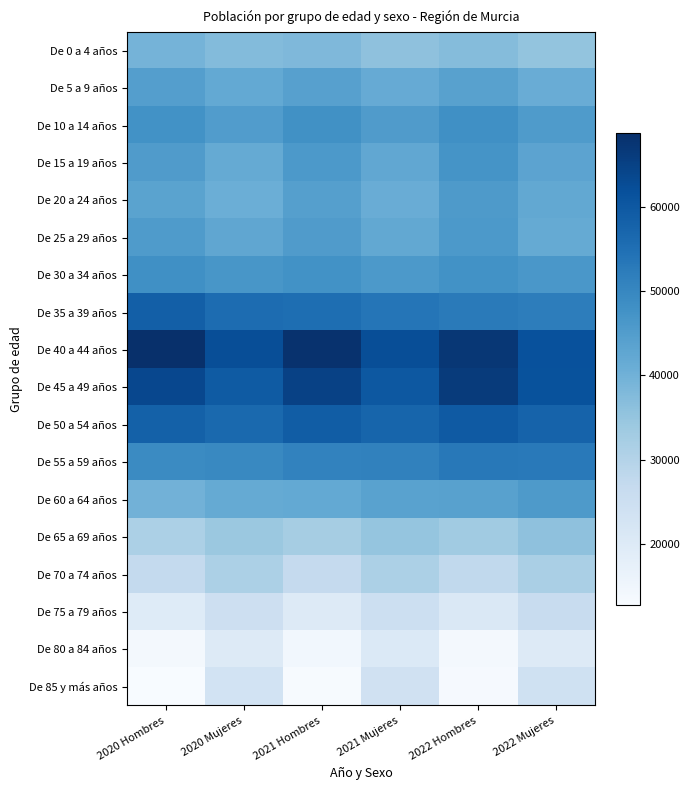

Reading right to left, transcribe all the data shown in this chart.

De 0 a 4 años: 2022 Mujeres=35155	2022 Hombres=37084	2021 Mujeres=35930	2021 Hombres=38008	2020 Mujeres=37375	2020 Hombres=39295
De 5 a 9 años: 2022 Mujeres=41062	2022 Hombres=43993	2021 Mujeres=41439	2021 Hombres=44127	2020 Mujeres=41965	2020 Hombres=44639
De 10 a 14 años: 2022 Mujeres=45418	2022 Hombres=48136	2021 Mujeres=45227	2021 Hombres=47983	2020 Mujeres=45050	2020 Hombres=47753
De 15 a 19 años: 2022 Mujeres=43253	2022 Hombres=47145	2021 Mujeres=42446	2021 Hombres=45825	2020 Mujeres=41779	2020 Hombres=45152
De 20 a 24 años: 2022 Mujeres=42212	2022 Hombres=45789	2021 Mujeres=41135	2021 Hombres=44428	2020 Mujeres=40625	2020 Hombres=43518
De 25 a 29 años: 2022 Mujeres=41790	2022 Hombres=45811	2021 Mujeres=42092	2021 Hombres=45152	2020 Mujeres=42627	2020 Hombres=45478
De 30 a 34 años: 2022 Mujeres=46245	2022 Hombres=47692	2021 Mujeres=45926	2021 Hombres=47644	2020 Mujeres=46570	2020 Hombres=47998
De 35 a 39 años: 2022 Mujeres=51955	2022 Hombres=52782	2021 Mujeres=53856	2021 Hombres=55288	2020 Mujeres=55784	2020 Hombres=58651
De 40 a 44 años: 2022 Mujeres=61571	2022 Hombres=67045	2021 Mujeres=62202	2021 Hombres=68281	2020 Mujeres=62334	2020 Hombres=68745
De 45 a 49 años: 2022 Mujeres=61518	2022 Hombres=66329	2021 Mujeres=60131	2021 Hombres=64950	2020 Mujeres=59376	2020 Hombres=63702
De 50 a 54 años: 2022 Mujeres=57657	2022 Hombres=59701	2021 Mujeres=57256	2021 Hombres=59030	2020 Mujeres=56367	2020 Hombres=58097
De 55 a 59 años: 2022 Mujeres=52964	2022 Hombres=53012	2021 Mujeres=51143	2021 Hombres=50934	2020 Mujeres=49704	2020 Hombres=49088
De 60 a 64 años: 2022 Mujeres=45771	2022 Hombres=43949	2021 Mujeres=43827	2021 Hombres=41915	2020 Mujeres=41715	2020 Hombres=39897
De 65 a 69 años: 2022 Mujeres=35812	2022 Hombres=33171	2021 Mujeres=35021	2021 Hombres=32443	2020 Mujeres=34046	2020 Hombres=31251
De 70 a 74 años: 2022 Mujeres=31810	2022 Hombres=27577	2021 Mujeres=31209	2021 Hombres=26918	2020 Mujeres=31290	2020 Hombres=27084
De 75 a 79 años: 2022 Mujeres=26038	2022 Hombres=20787	2021 Mujeres=24878	2021 Hombres=19898	2020 Mujeres=24822	2020 Hombres=19703
De 80 a 84 años: 2022 Mujeres=20119	2022 Hombres=14031	2021 Mujeres=20654	2021 Hombres=14473	2020 Mujeres=19847	2020 Hombres=13844
De 85 y más años: 2022 Mujeres=24120	2022 Hombres=13374	2021 Mujeres=23752	2021 Hombres=13065	2020 Mujeres=23276	2020 Hombres=12804